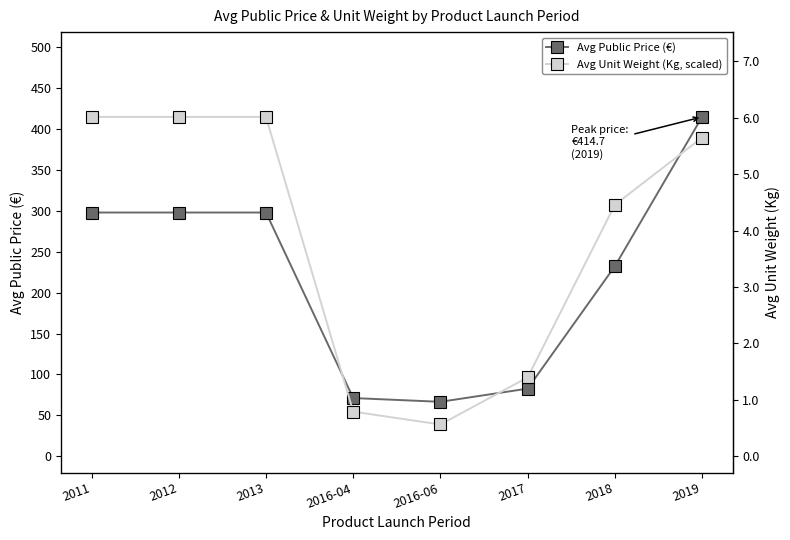

What is the difference between the highest and lowest values at 2018?

75.1